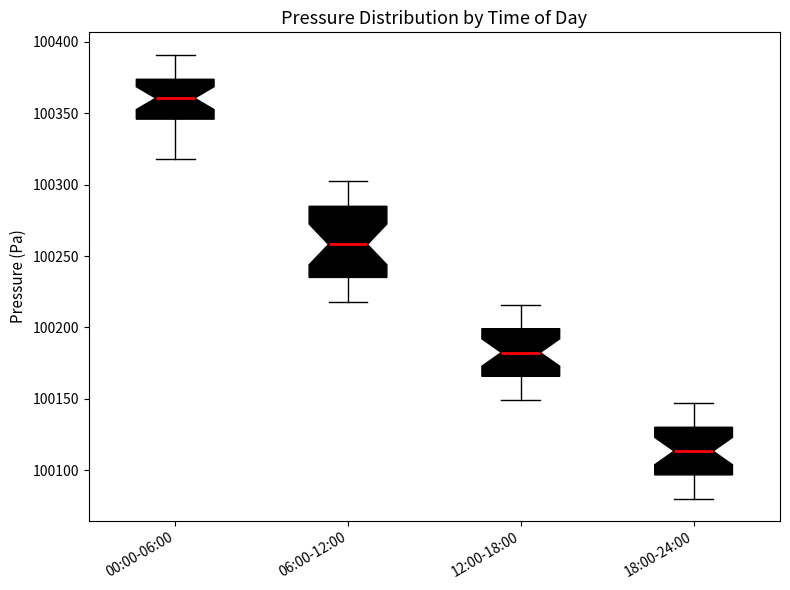

Where does the lower whisker of the box for 00:00-06:00 end on the y-axis? The values are not printed on the chart, so give them approximately, as read against the axis.

100320